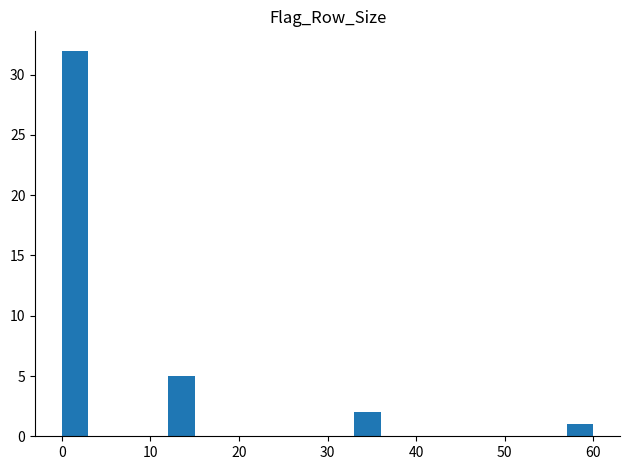

Read against the x-axis, roughly where is the centre of the tallest bar?

2